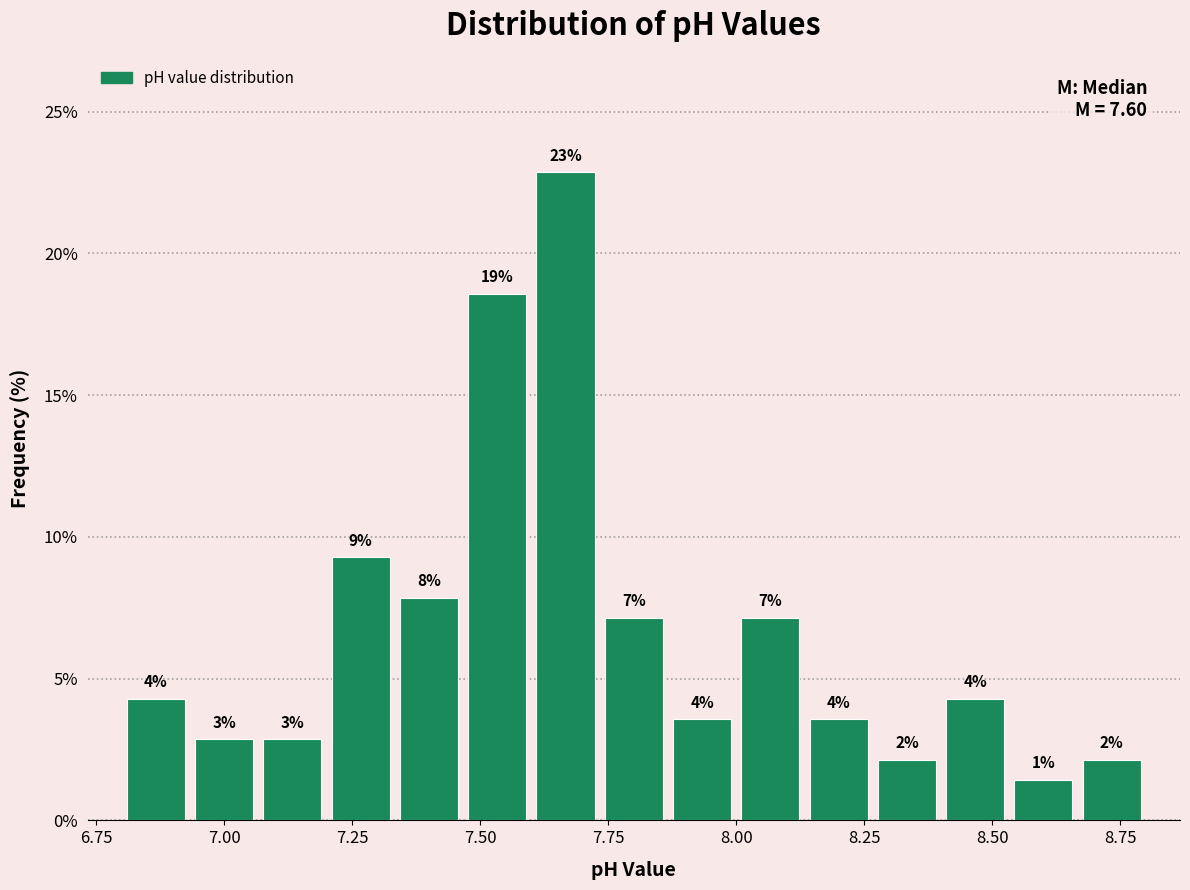

Read against the x-axis, roughly where is the centre of the tallest bar?

7.65